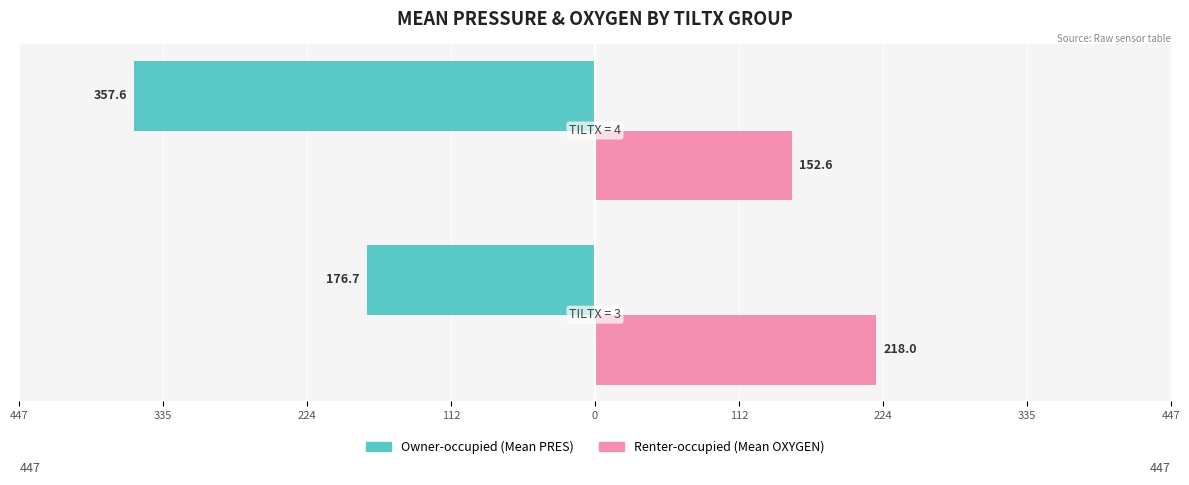

What is the value of the Owner-occupied bar at the 1st from the left?

-176.7